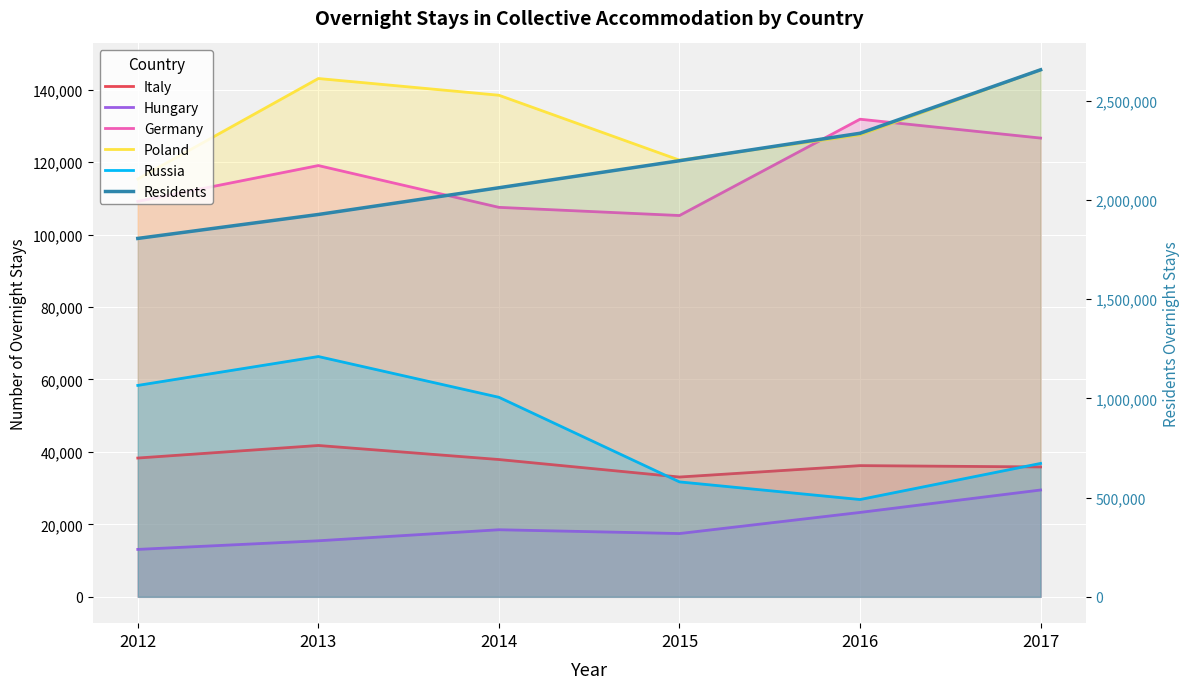

Reading left to right, extract all data points from this chart.

Italy: 38316	41782	37904	33073	36221	35858
Hungary: 13091	15471	18518	17467	23299	29490
Germany: 109174	119065	107527	105270	131860	126654
Poland: 115371	143098	138477	120559	127525	145504
Russia: 58365	66340	55086	31731	26857	36830
Residents: 1805593	1926276	2060937	2197041	2335433	2655198